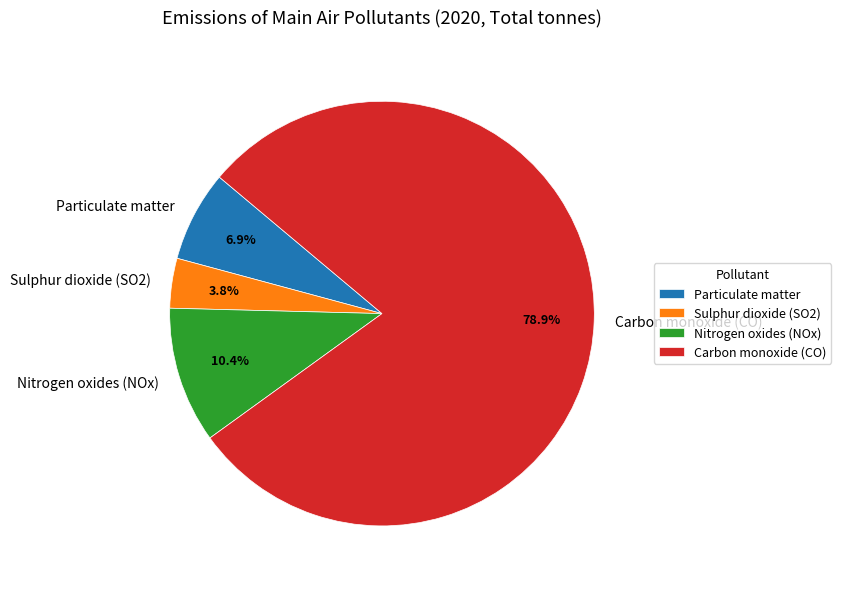

Approximately how many times larger is the value at Particulate matter compared to Carbon monoxide (CO)?

0.1